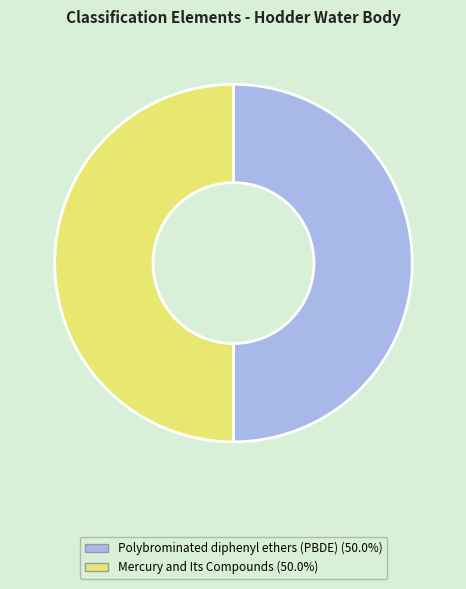

How many slices are in this pie chart?

2